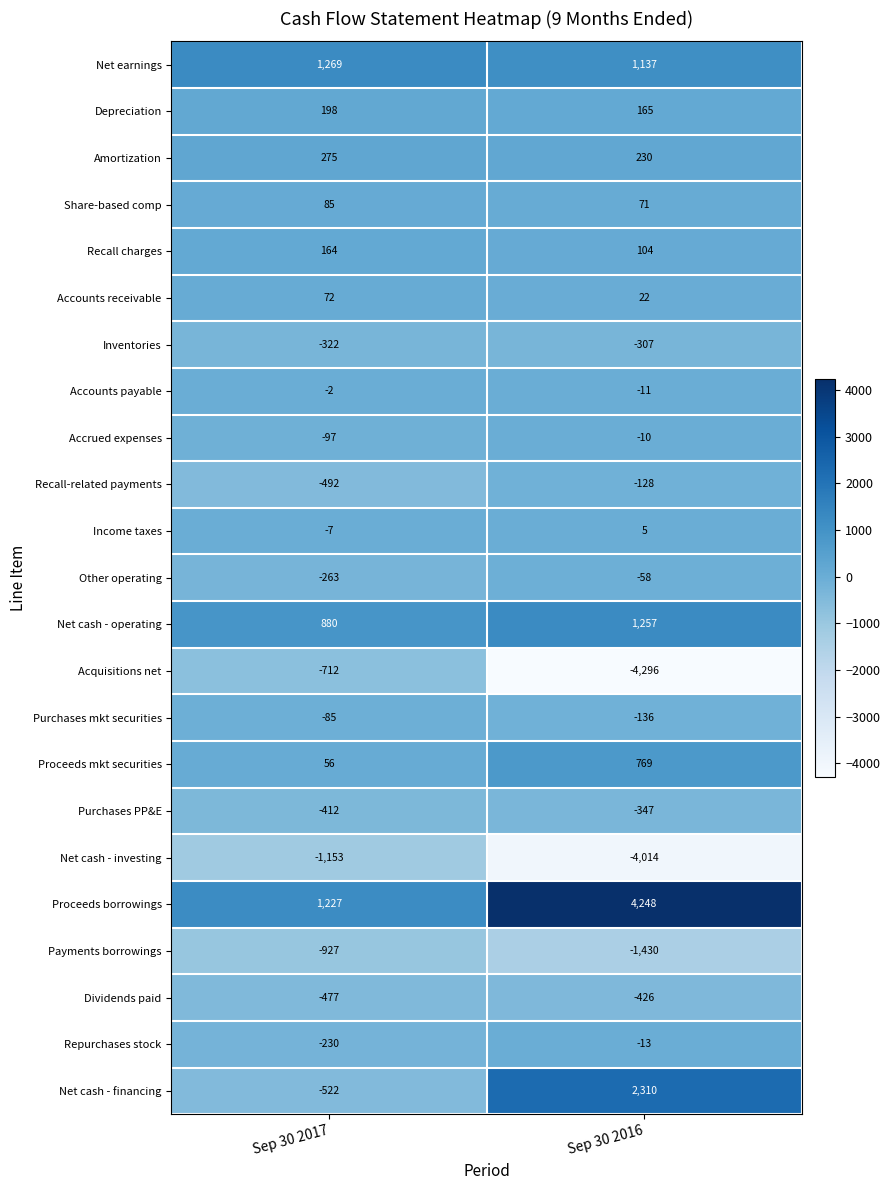

What is the difference between the maximum and minimum values in the Amortization series?

45